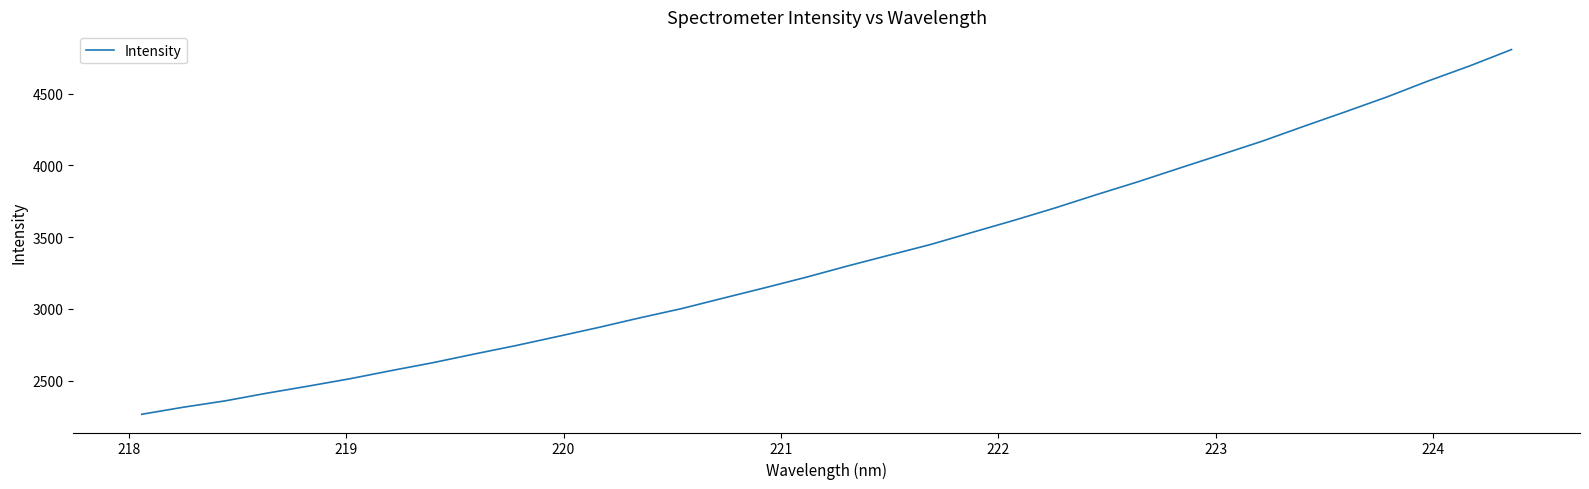

Does the chart display data point markers on the line(s)?

No